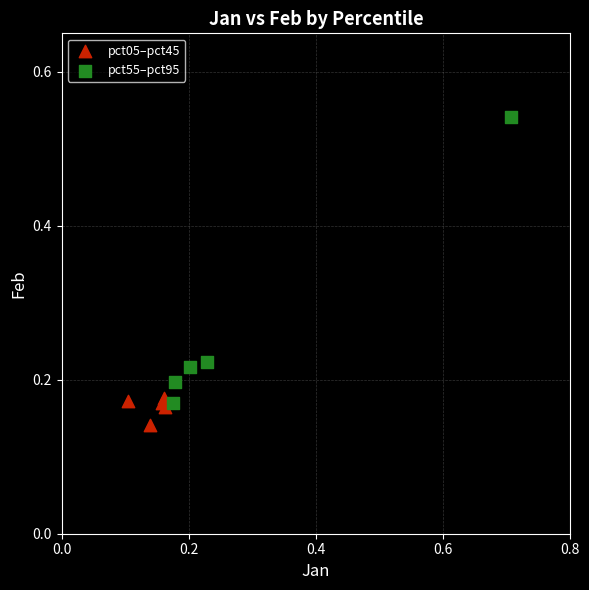

Which series reaches the minimum Y coordinate?

pct05–pct45